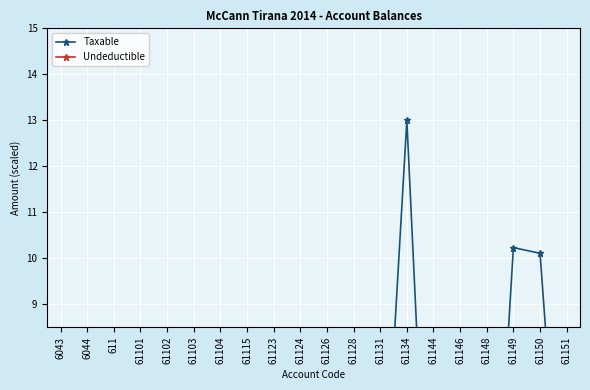

True or false: Taxable has a value of 0.1 at 61126.

True